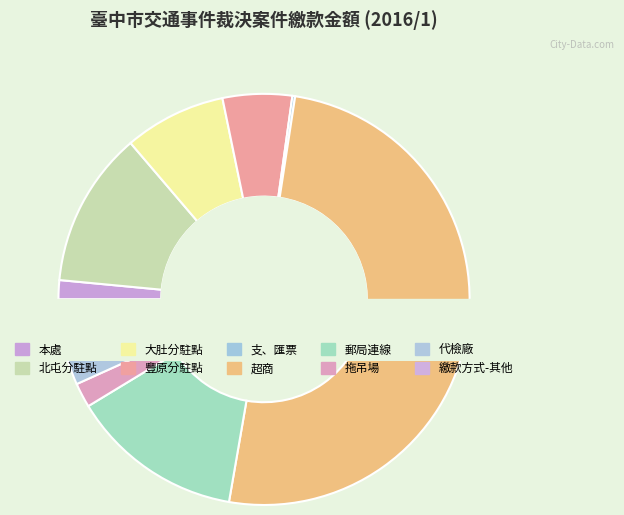

The 豐原分駐點 slice represents 5% of the pie. True or false?

True